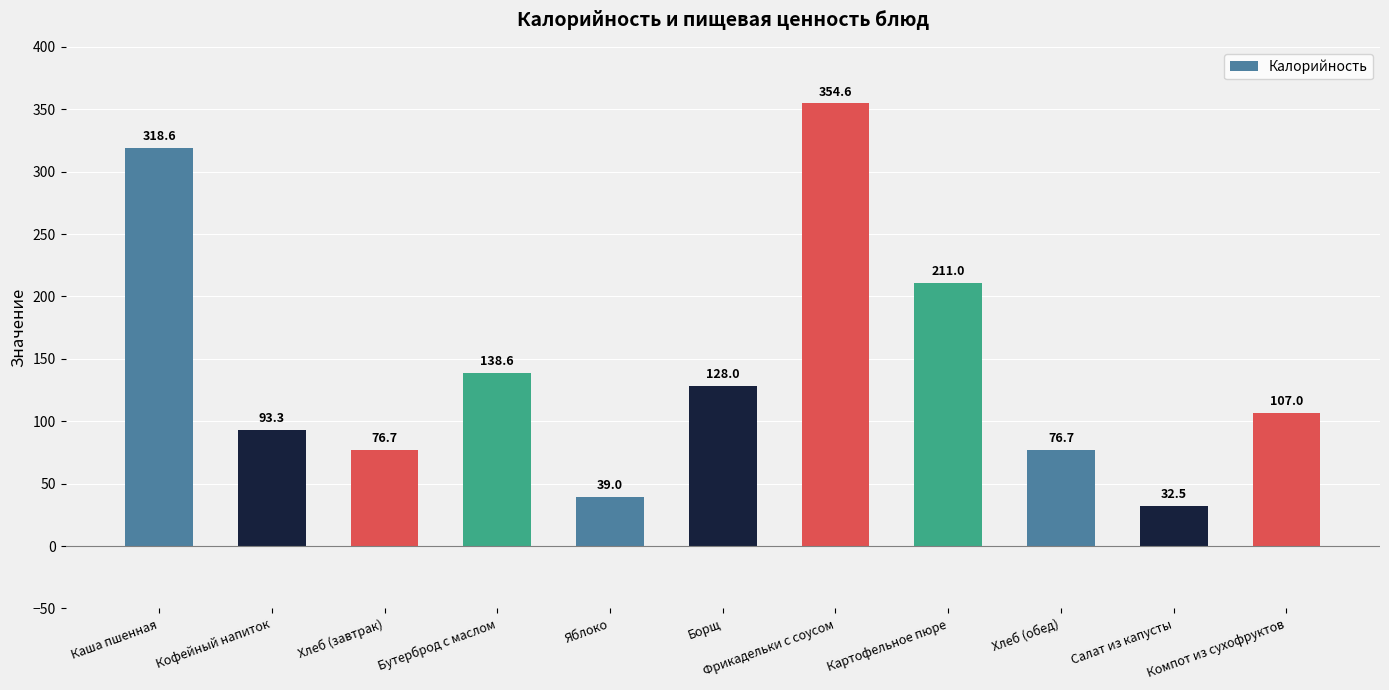

Reading left to right, transcribe all the data shown in this chart.

Каша пшенная=318.6	Кофейный напиток=93.3	Хлеб (завтрак)=76.7	Бутерброд с маслом=138.6	Яблоко=39.0	Борщ=128.0	Фрикадельки с соусом=354.6	Картофельное пюре=211.0	Хлеб (обед)=76.7	Салат из капусты=32.5	Компот из сухофруктов=107.0